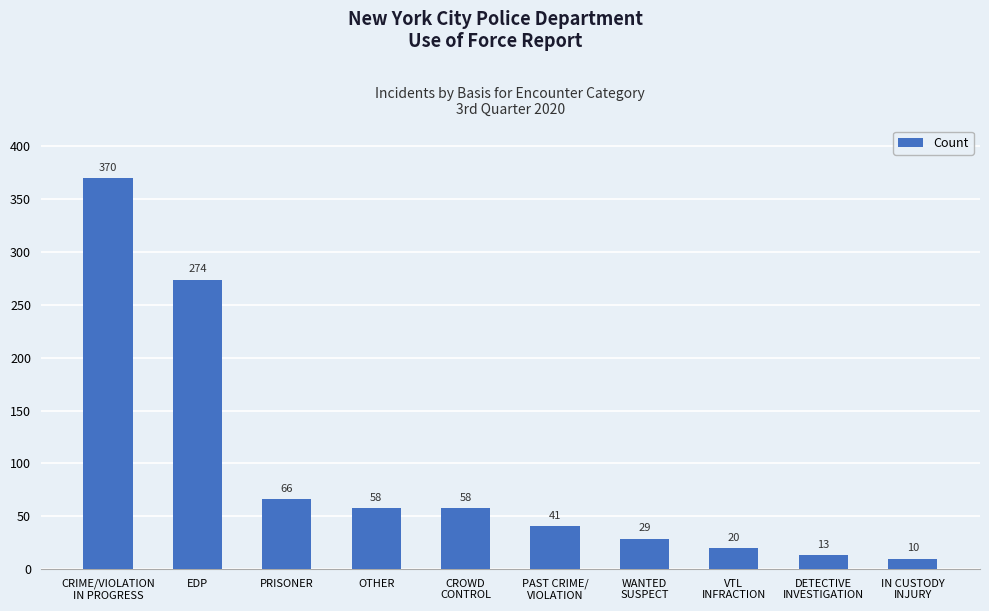

Reading left to right, transcribe all the data shown in this chart.

370	274	66	58	58	41	29	20	13	10